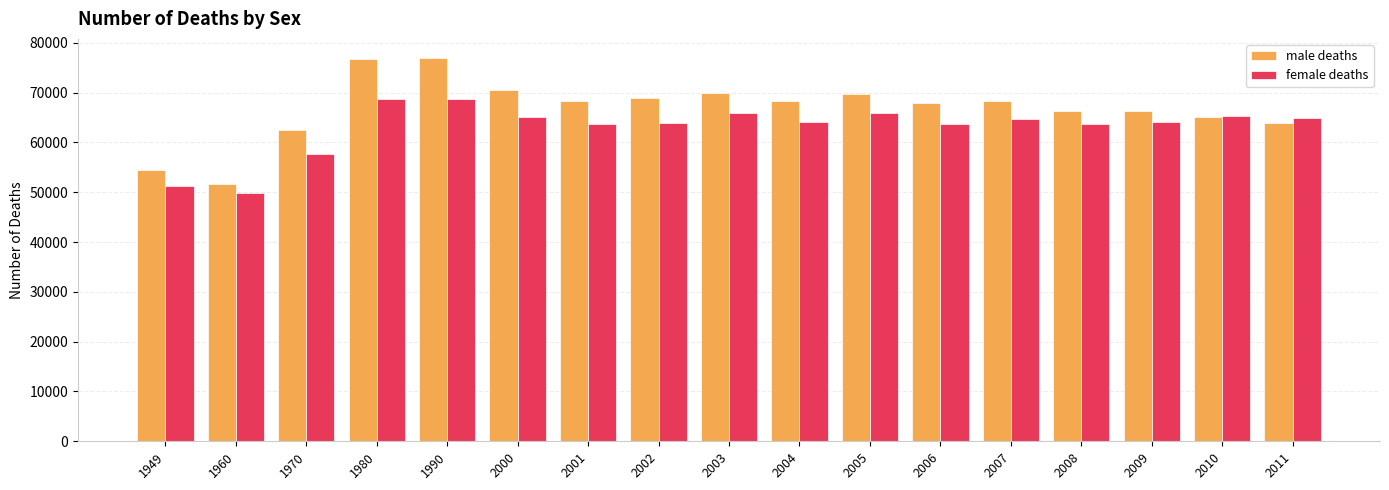

At which label does male deaths first exceed 68241?

1980